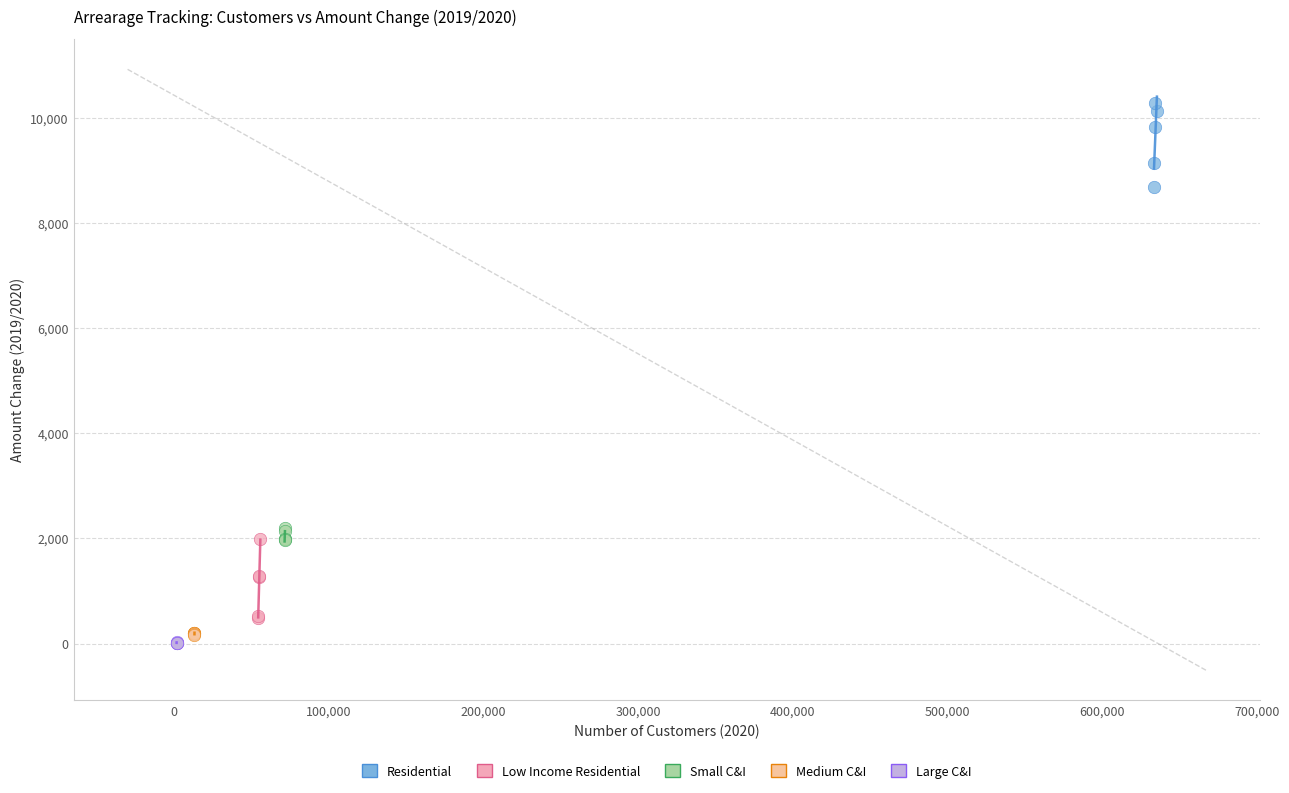

Which series reaches the maximum Y coordinate?

Residential